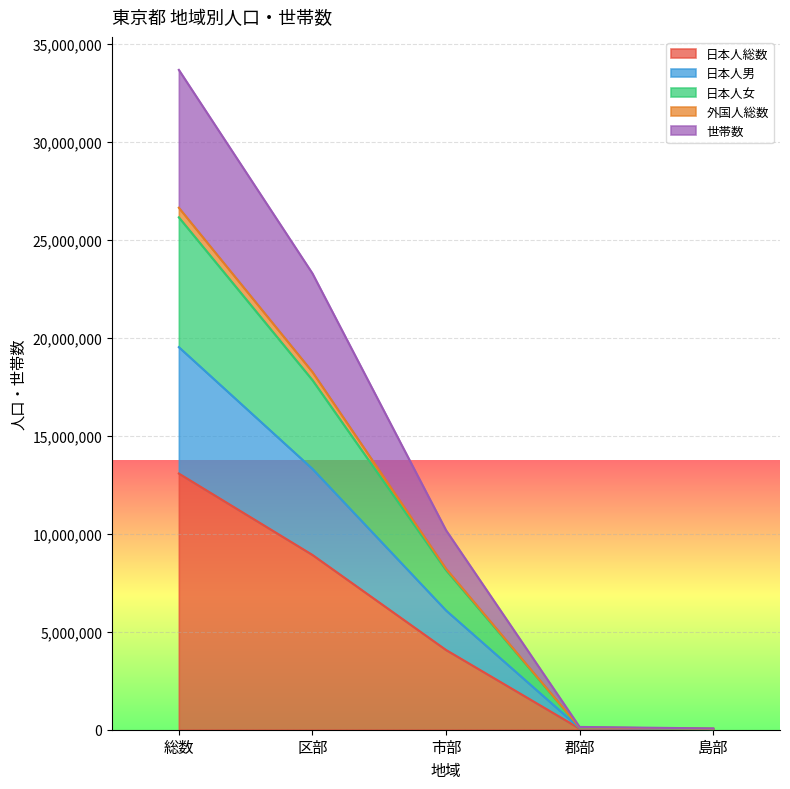

True or false: 日本人総数 has a value of 6048962 at 区部.

False